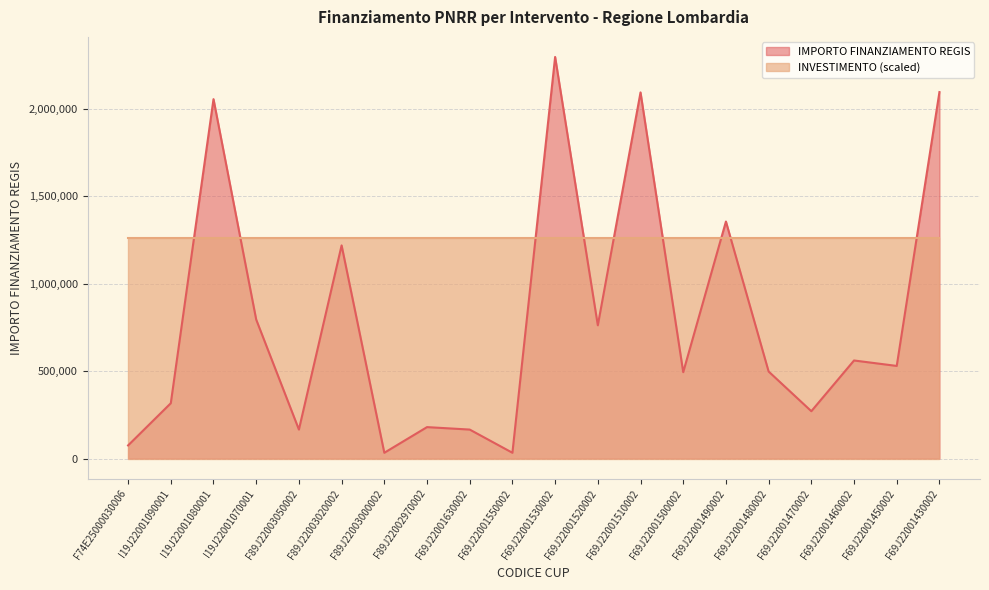

The chart shows a value of 2092533.7 at F69J22001510002. True or false?

True